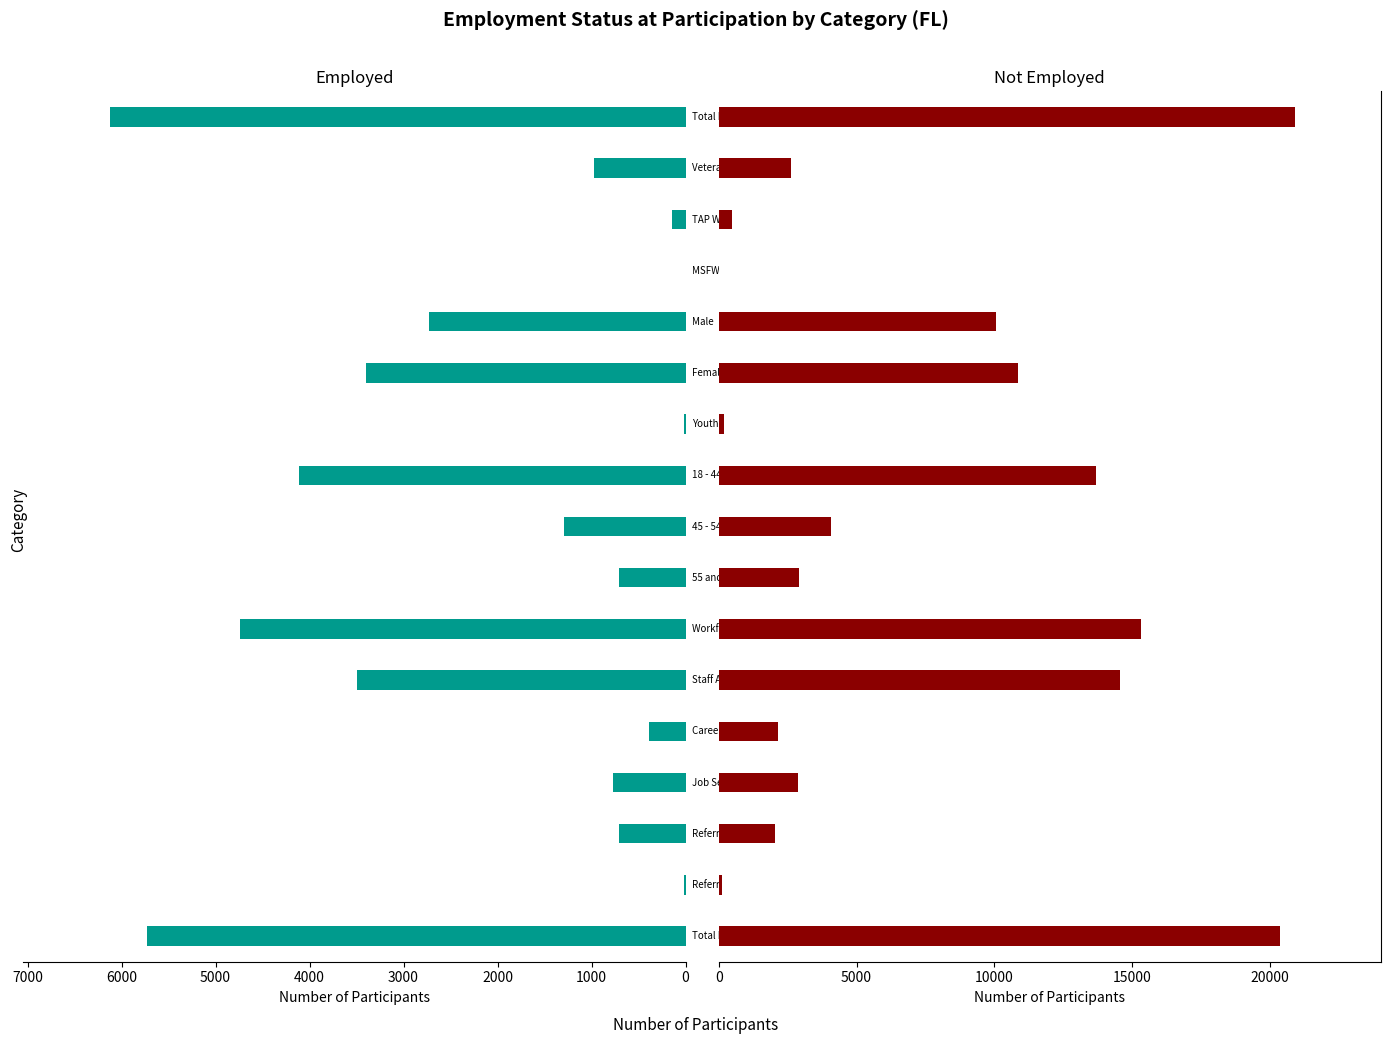

The value of Not Employed at 5000 is 17770. True or false?

False